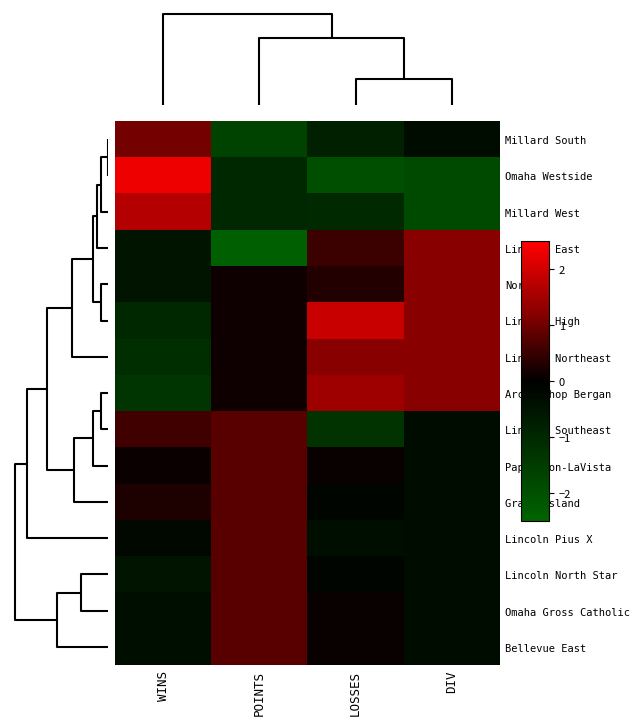

Reading left to right, extract all data points from this chart.

Millard South: WINS=1.1	POINTS=-1.7	LOSSES=-0.8	DIV=-0.3
Omaha Westside: WINS=2.3	POINTS=-1.0	LOSSES=-2.0	DIV=-1.8
Millard West: WINS=1.7	POINTS=-1.0	LOSSES=-1.0	DIV=-1.8
Lincoln East: WINS=-0.5	POINTS=-2.4	LOSSES=0.5	DIV=1.2
Norfolk: WINS=-0.5	POINTS=0.1	LOSSES=0.3	DIV=1.2
Lincoln High: WINS=-1.0	POINTS=0.1	LOSSES=1.9	DIV=1.2
Lincoln Northeast: WINS=-1.2	POINTS=0.1	LOSSES=1.2	DIV=1.2
Archbishop Bergan: WINS=-1.3	POINTS=0.1	LOSSES=1.5	DIV=1.2
Lincoln Southeast: WINS=0.6	POINTS=0.8	LOSSES=-1.3	DIV=-0.3
Papillion-LaVista: WINS=0.1	POINTS=0.8	LOSSES=0.1	DIV=-0.3
Grand Island: WINS=0.3	POINTS=0.8	LOSSES=-0.1	DIV=-0.3
Lincoln Pius X: WINS=-0.2	POINTS=0.8	LOSSES=-0.4	DIV=-0.3
Lincoln North Star: WINS=-0.5	POINTS=0.8	LOSSES=-0.1	DIV=-0.3
Omaha Gross Catholic: WINS=-0.4	POINTS=0.8	LOSSES=0.1	DIV=-0.3
Bellevue East: WINS=-0.4	POINTS=0.8	LOSSES=0.1	DIV=-0.3